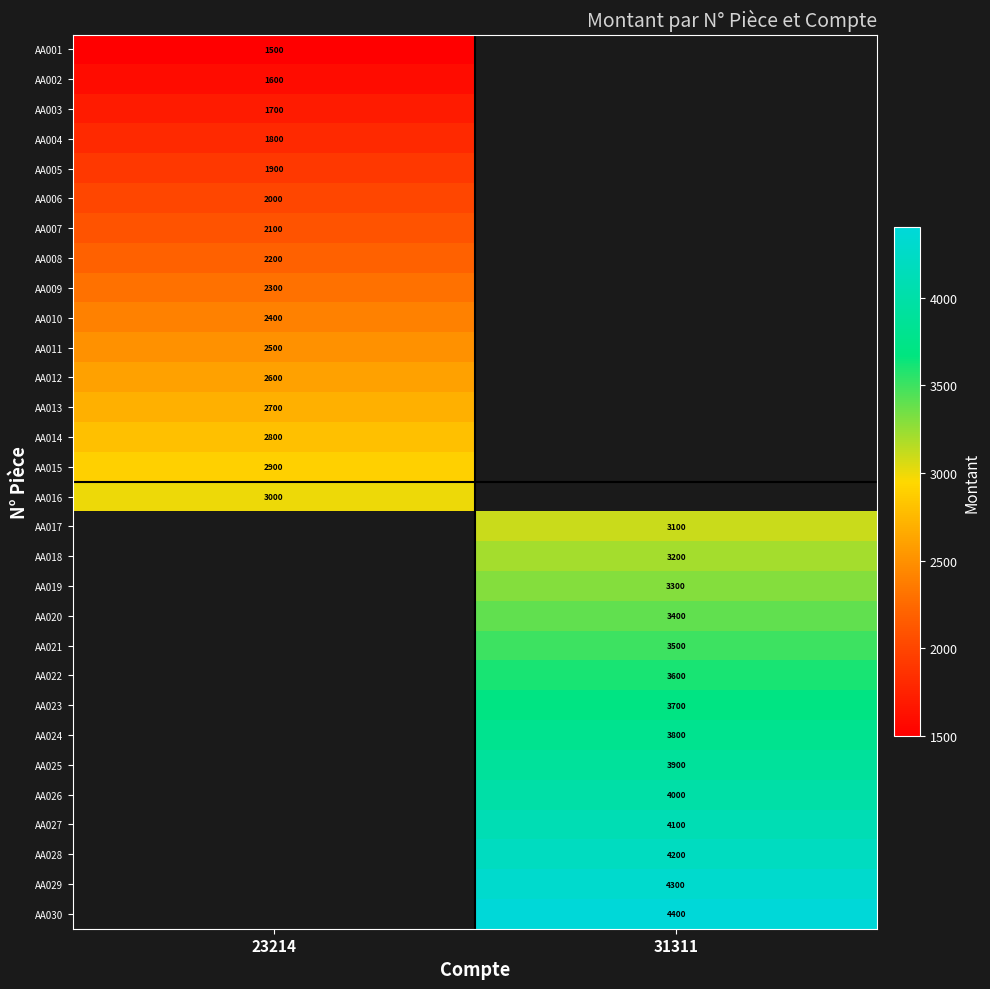

Is it true that AA012 equals 3722 at 23214?

False